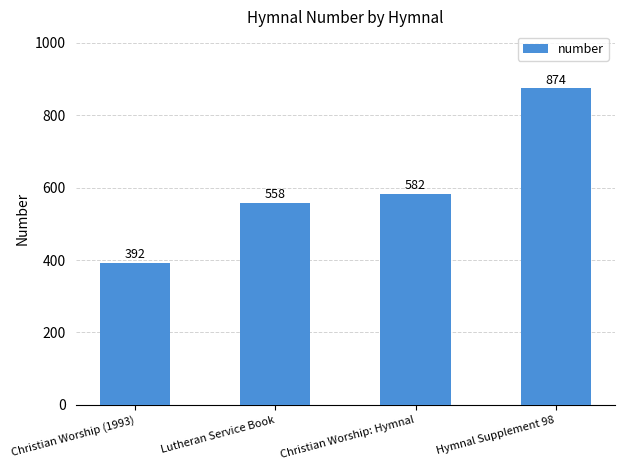

What is the label of the 1st bar from the right?

Hymnal Supplement 98